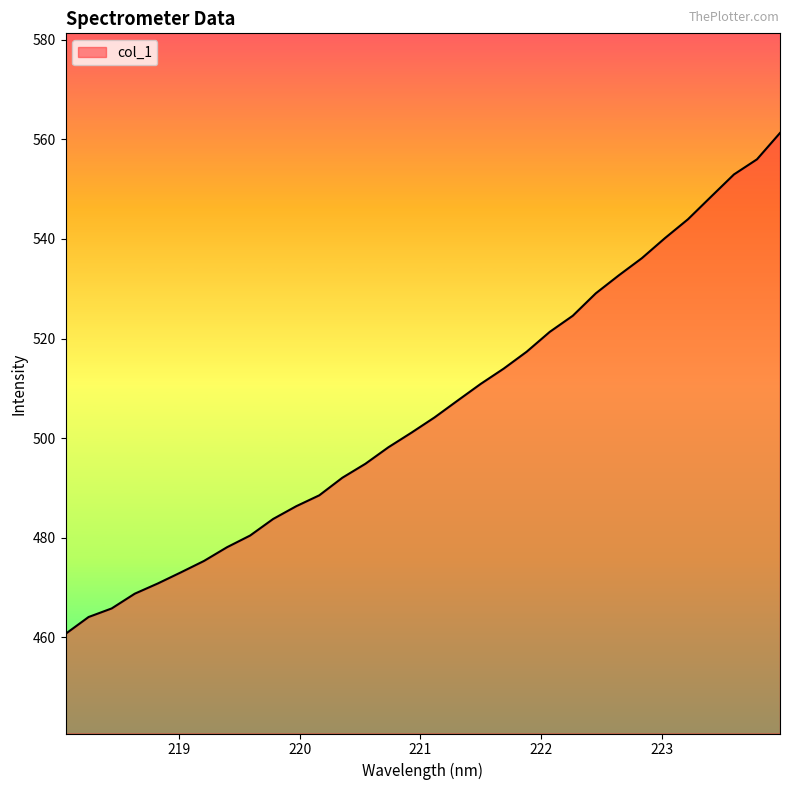

What is the minimum value shown in the chart?

460.7